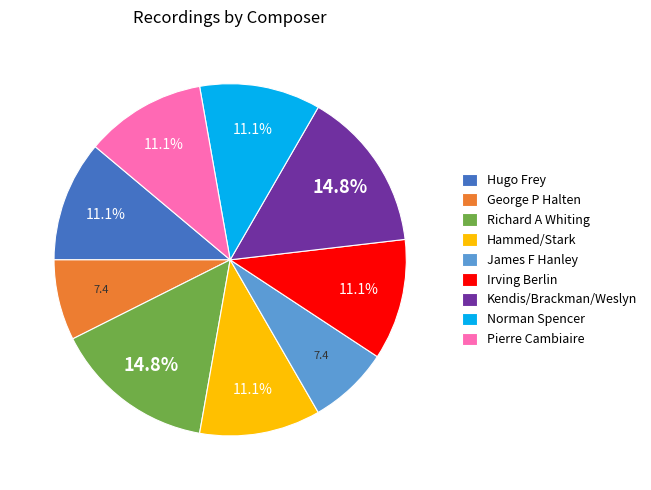

What percentage is the Richard A Whiting slice, to the nearest percent?

15%